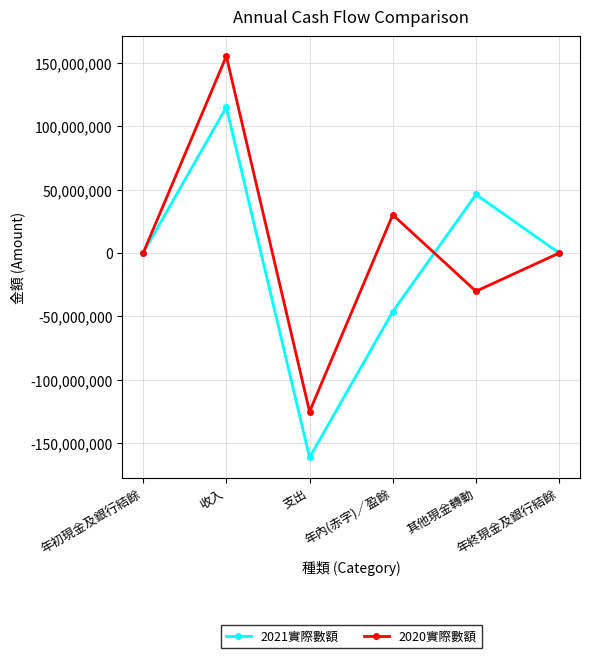

What is the difference between the maximum and minimum values in the 2021實際數額 series?

276195004